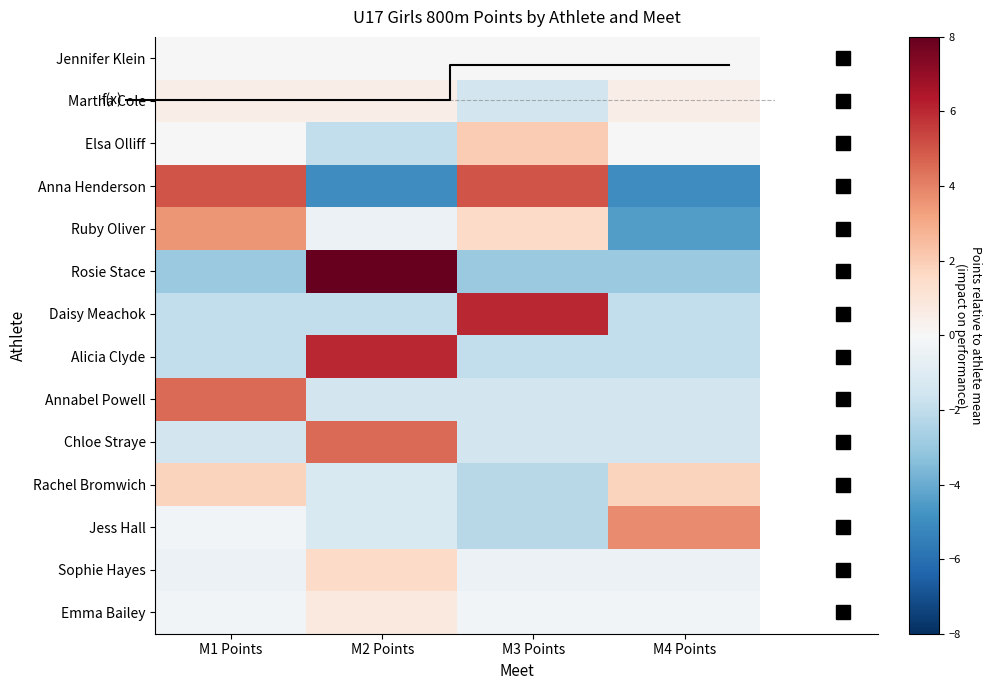

Which category has the highest value in the Ruby Oliver series?

M1 Points